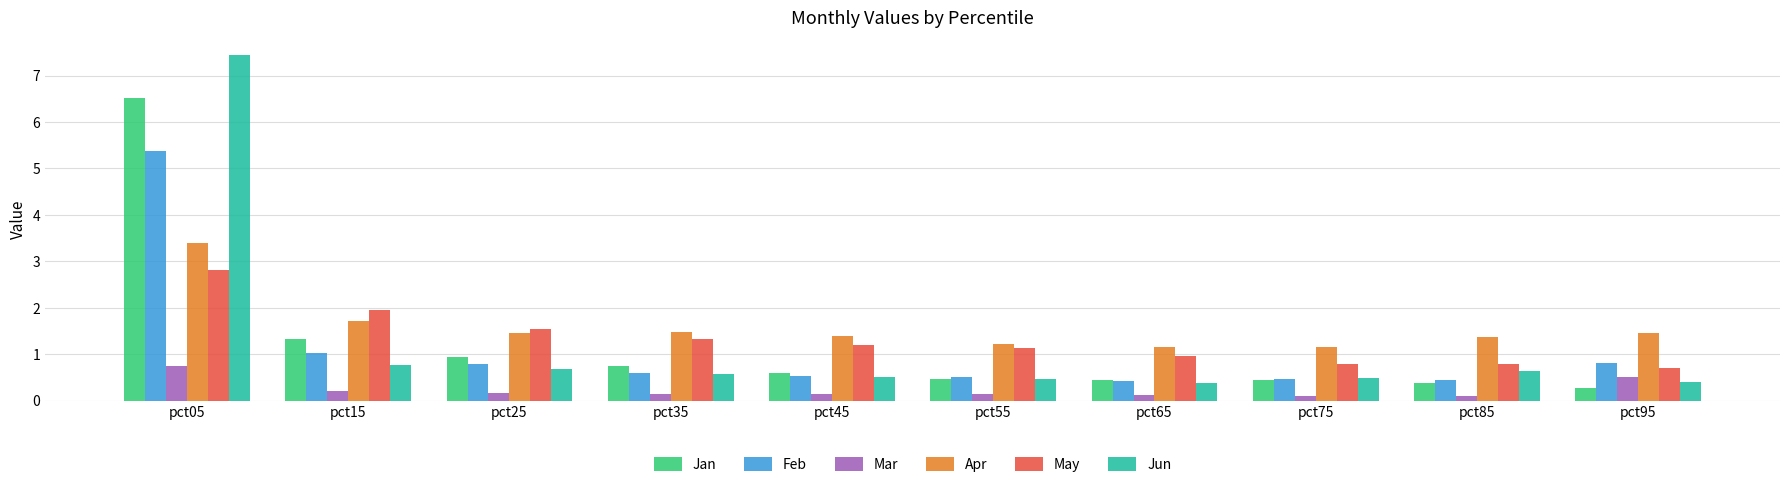

Which category has the highest value across all series?

pct05